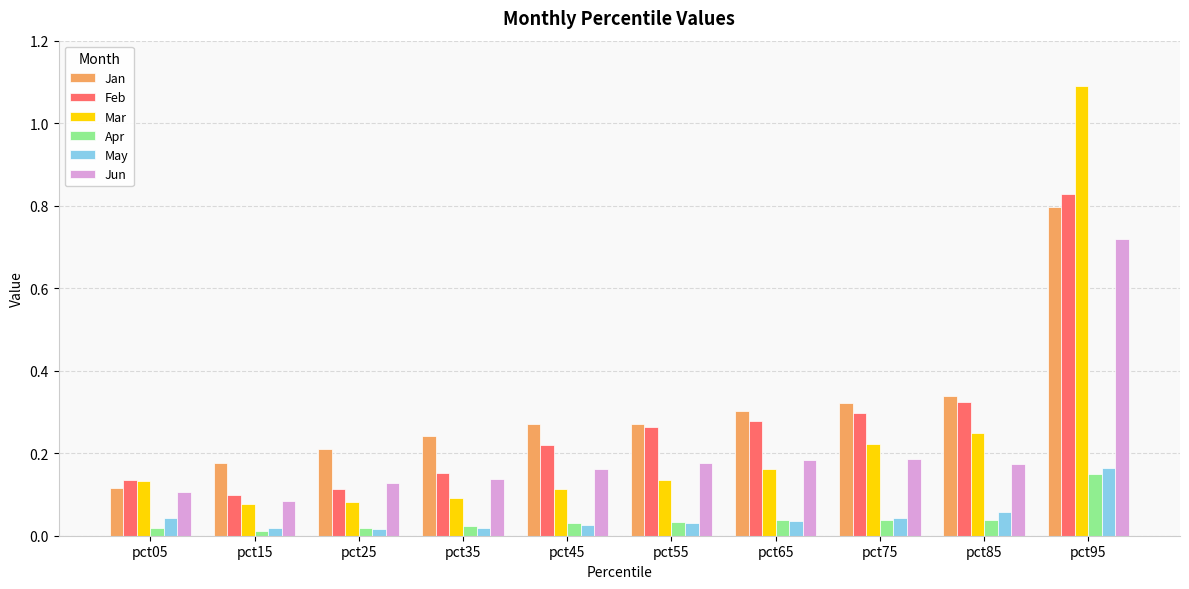

Which series has the largest range (max minus min)?

Mar